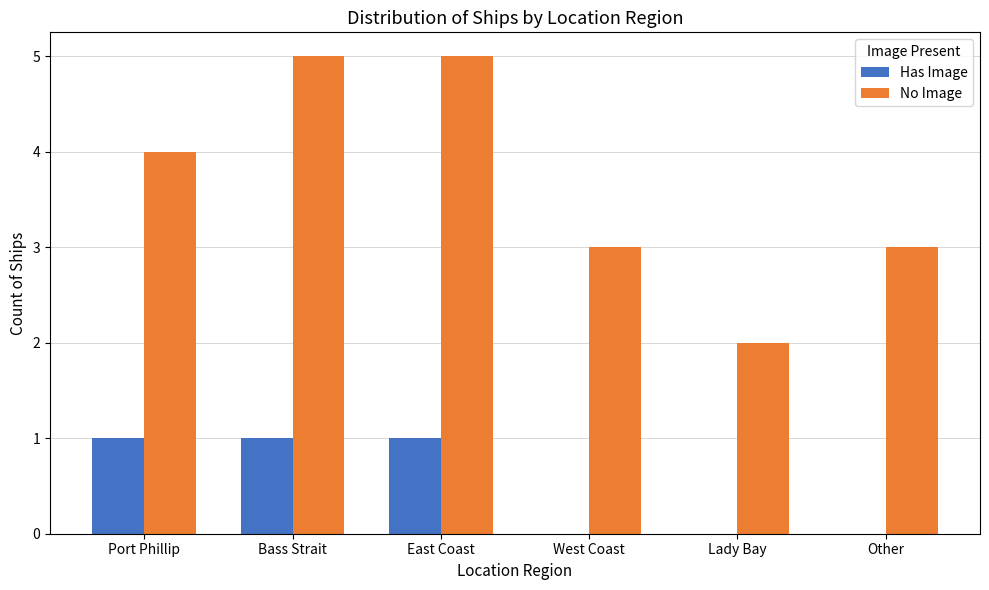

Is the value of Has Image at West Coast greater than the value of No Image at Port Phillip?

No